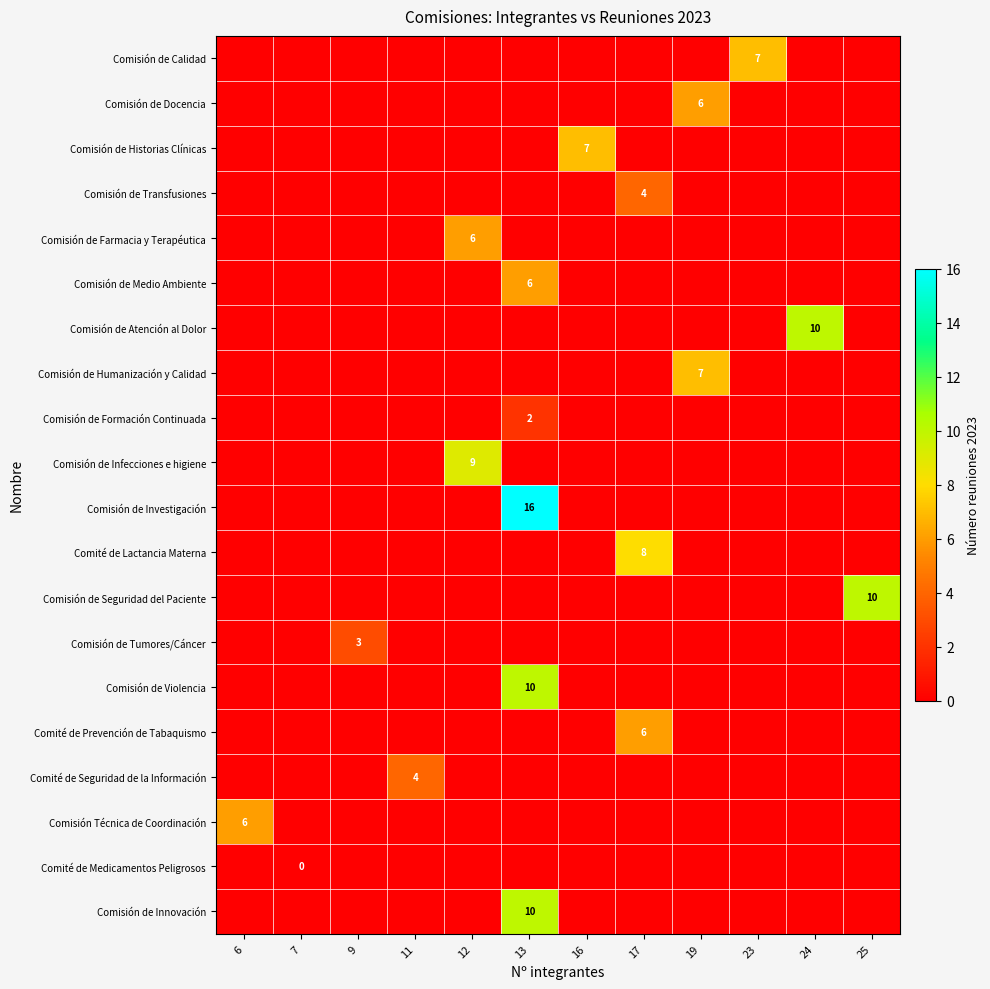

True or false: Comisión de Violencia has a value of 10 at 13.

True